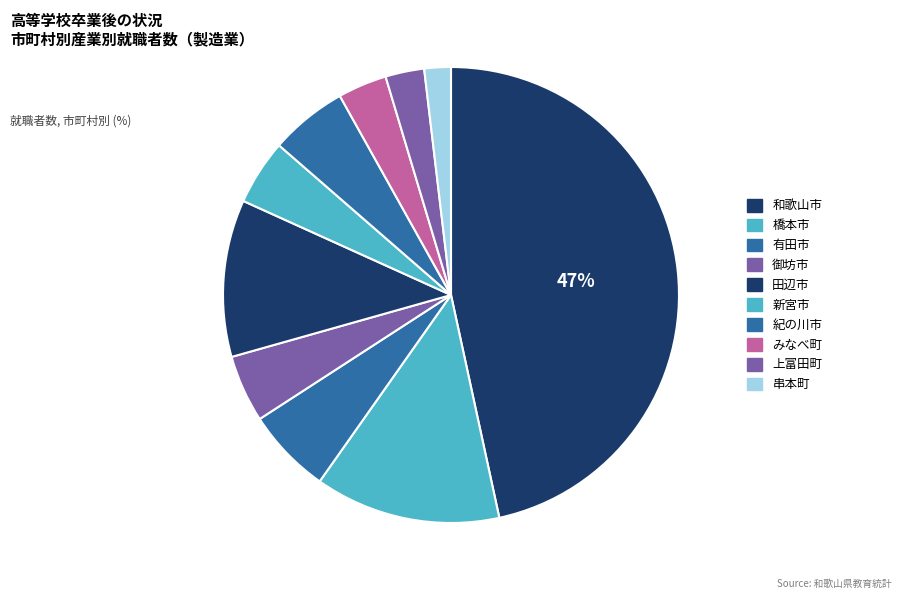

How many slices are in this pie chart?

10